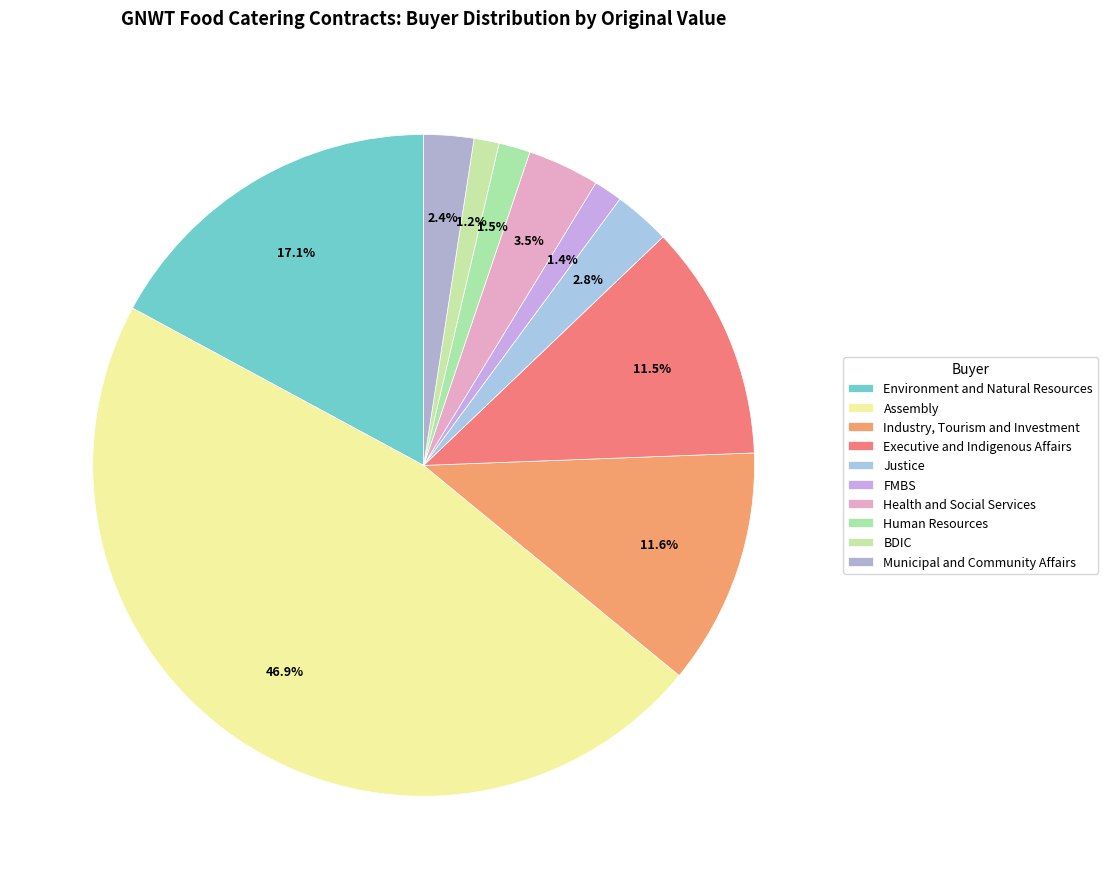

Count the number of slices in the pie.

10